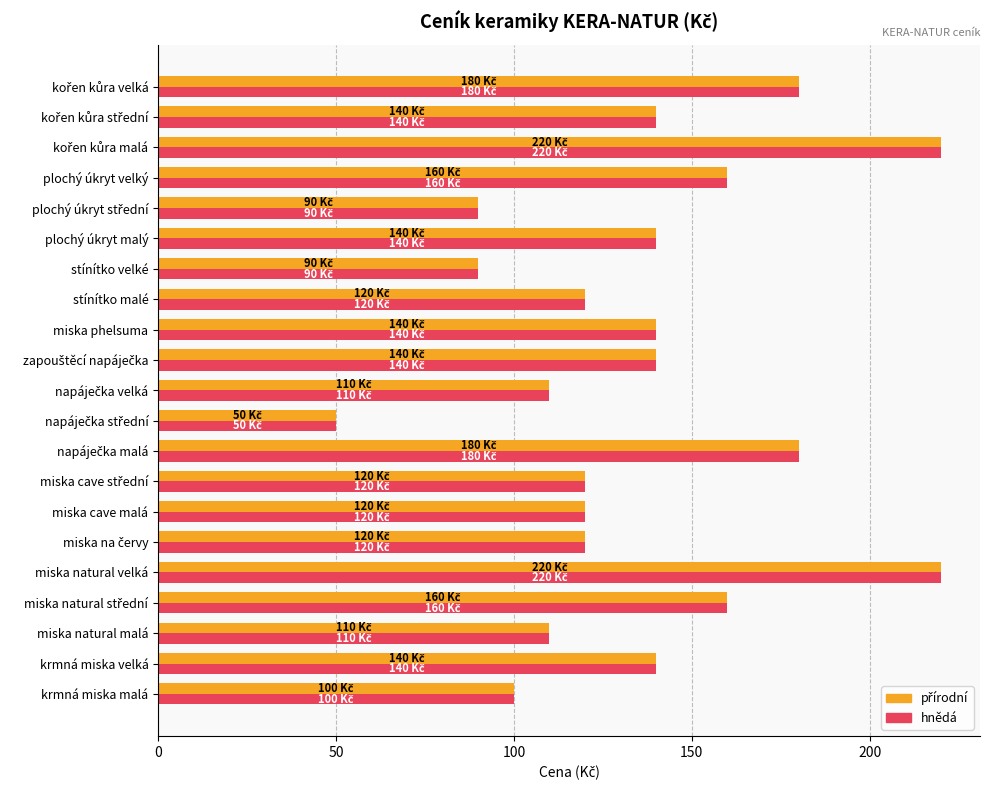

How many distinct data groups are displayed?

2